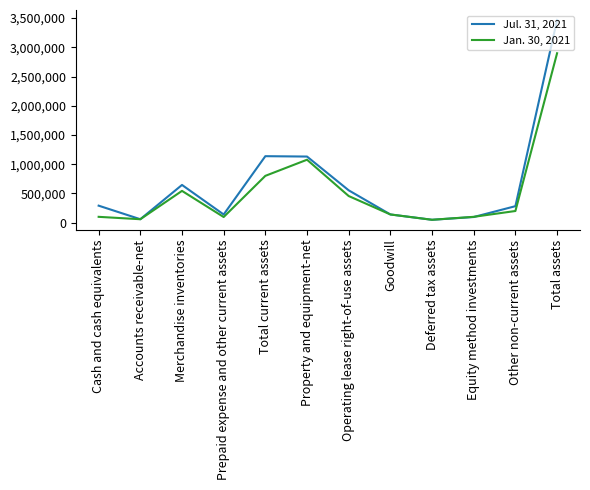

What is the difference between the second highest and second lowest values in the Jan. 30, 2021 series?

1017724